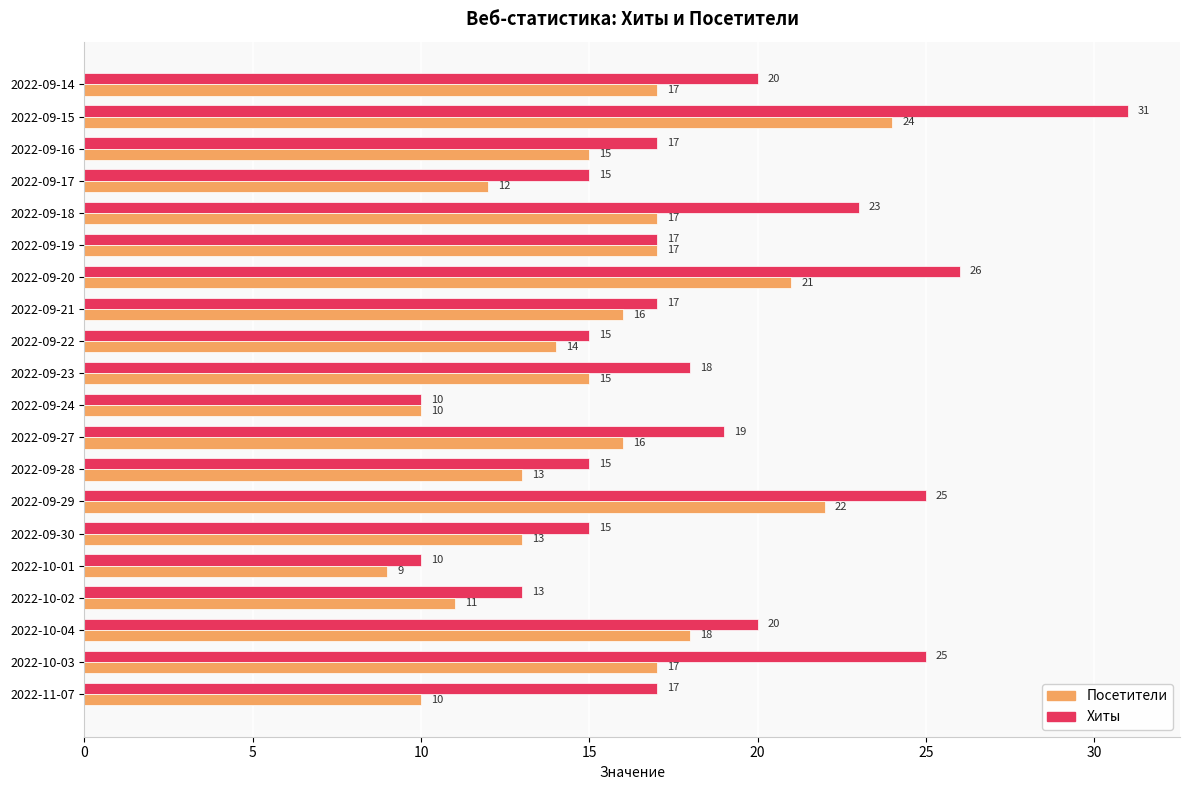

At which category is the sum across all series the highest?

2022-09-15